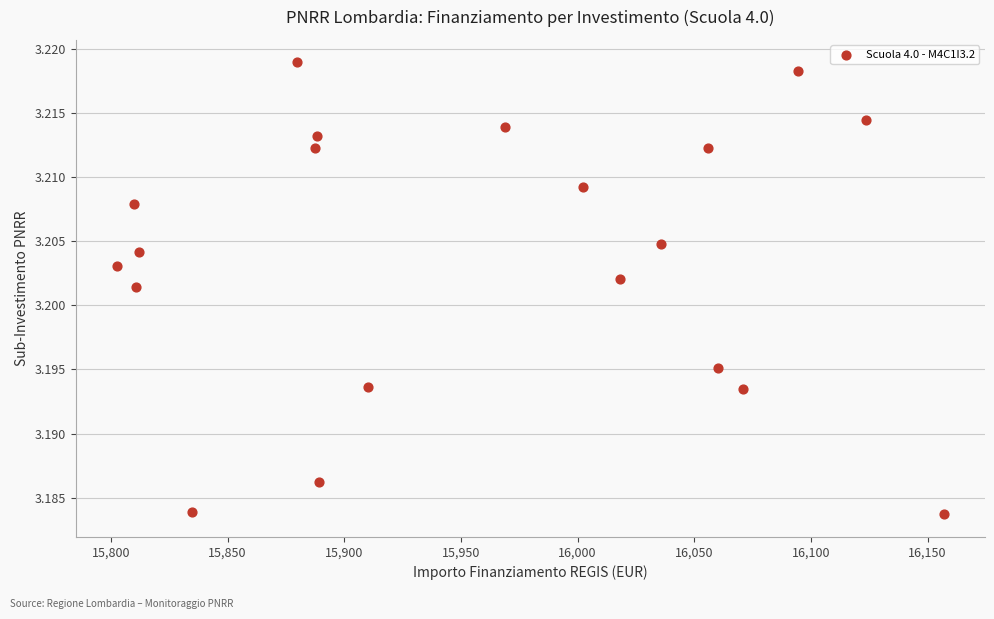

What is the range of X values (max minus min)?

354.3